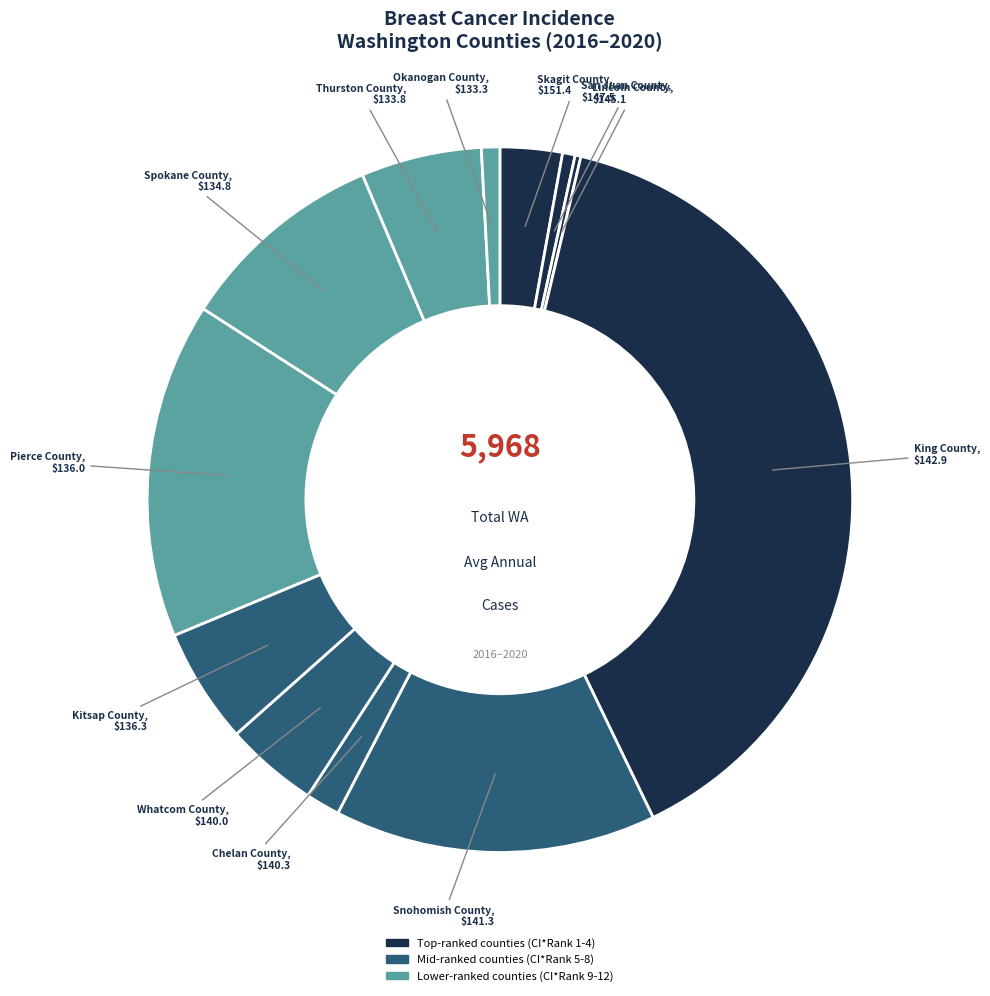

Which slice is the smallest?

Lincoln County